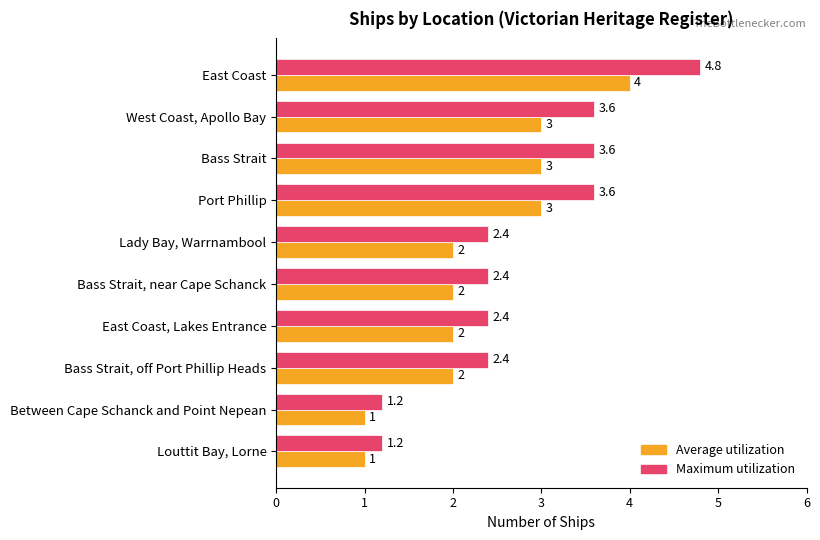

Rank the series by their maximum value, from lowest to highest.

Average utilization, Maximum utilization